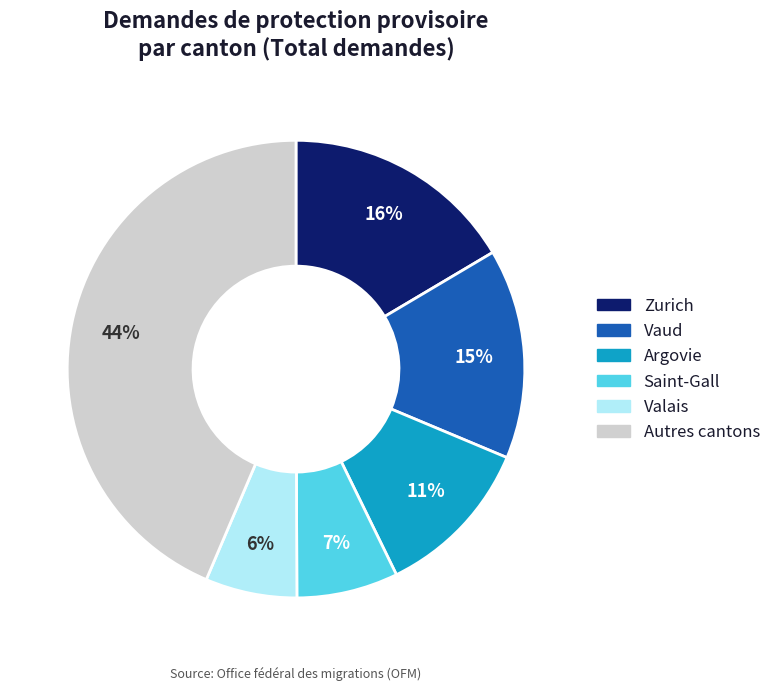

Does any single category account for the majority?

No